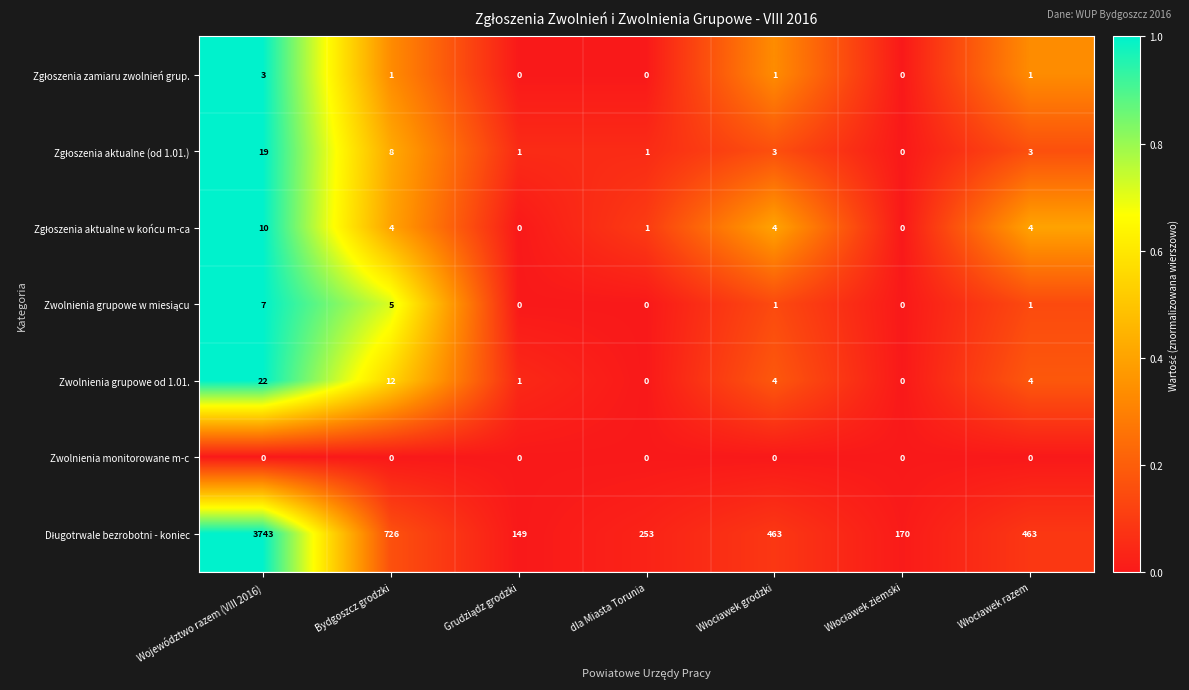

How many categories are shown in the chart?

7